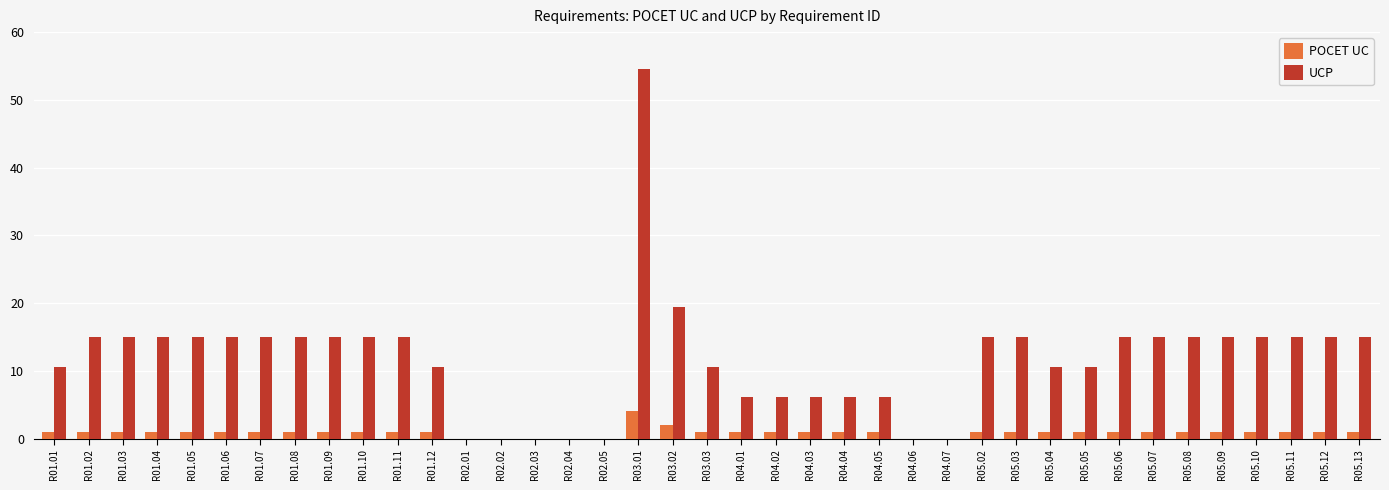

How many categories are shown in the chart?

39